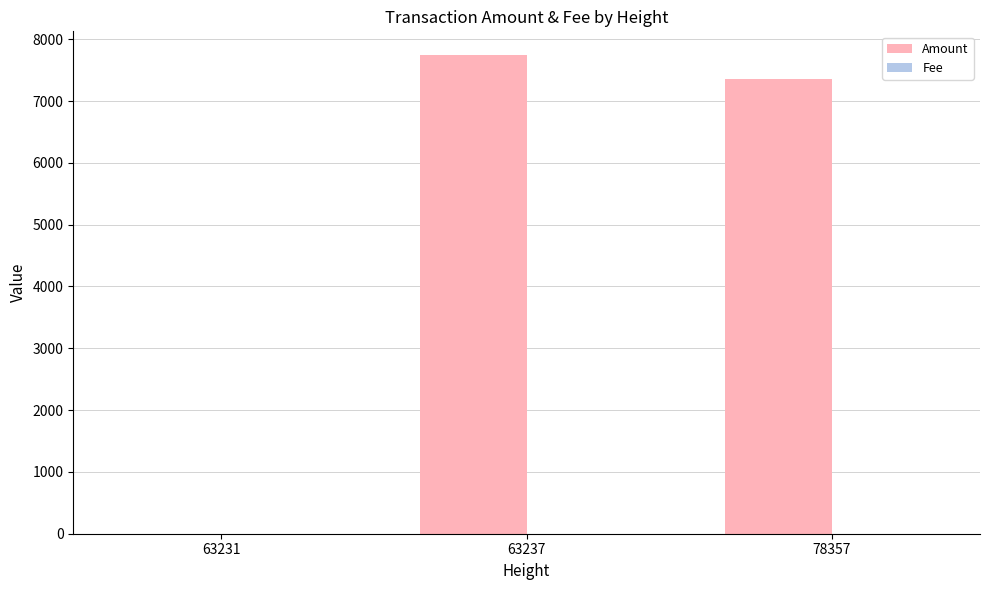

How many groups of bars are there?

3